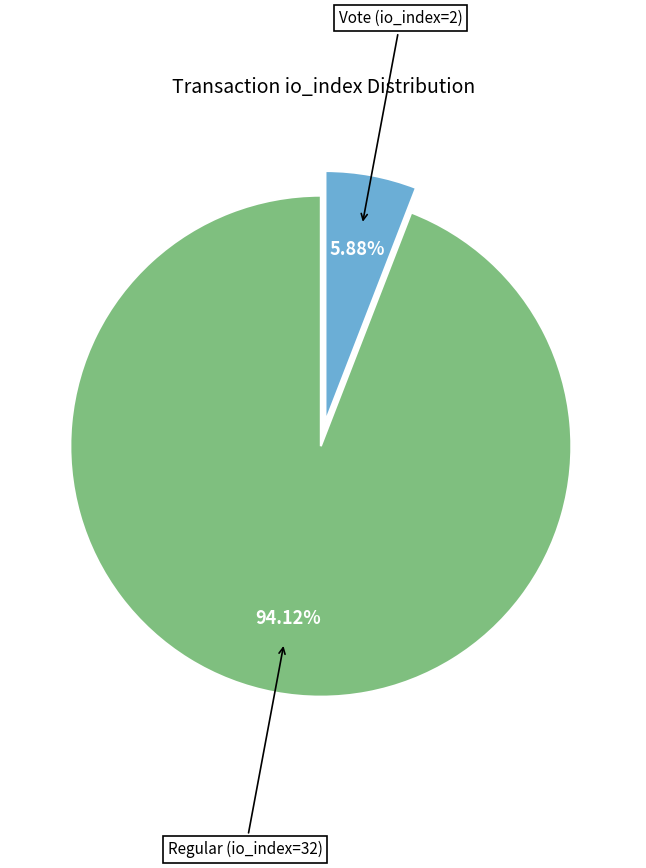

Does any single category account for the majority?

Yes